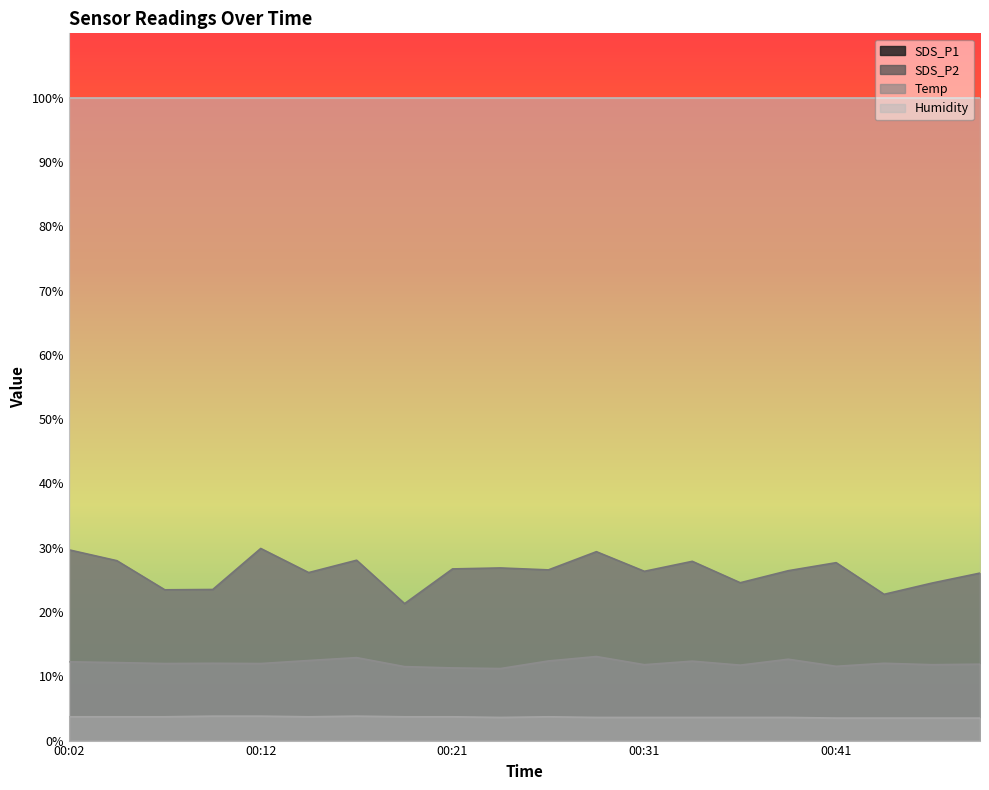

How many distinct data groups are displayed?

4